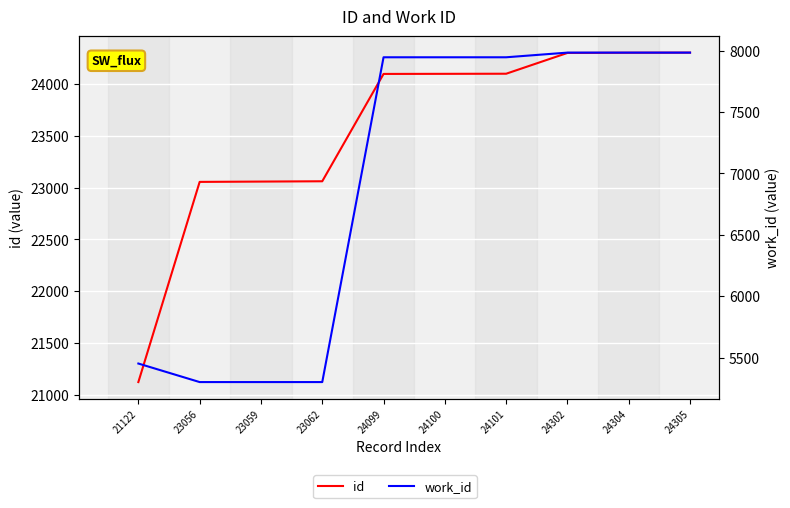

List the labels in order of id value, largest first.

24305, 24304, 24302, 24101, 24100, 24099, 23062, 23059, 23056, 21122